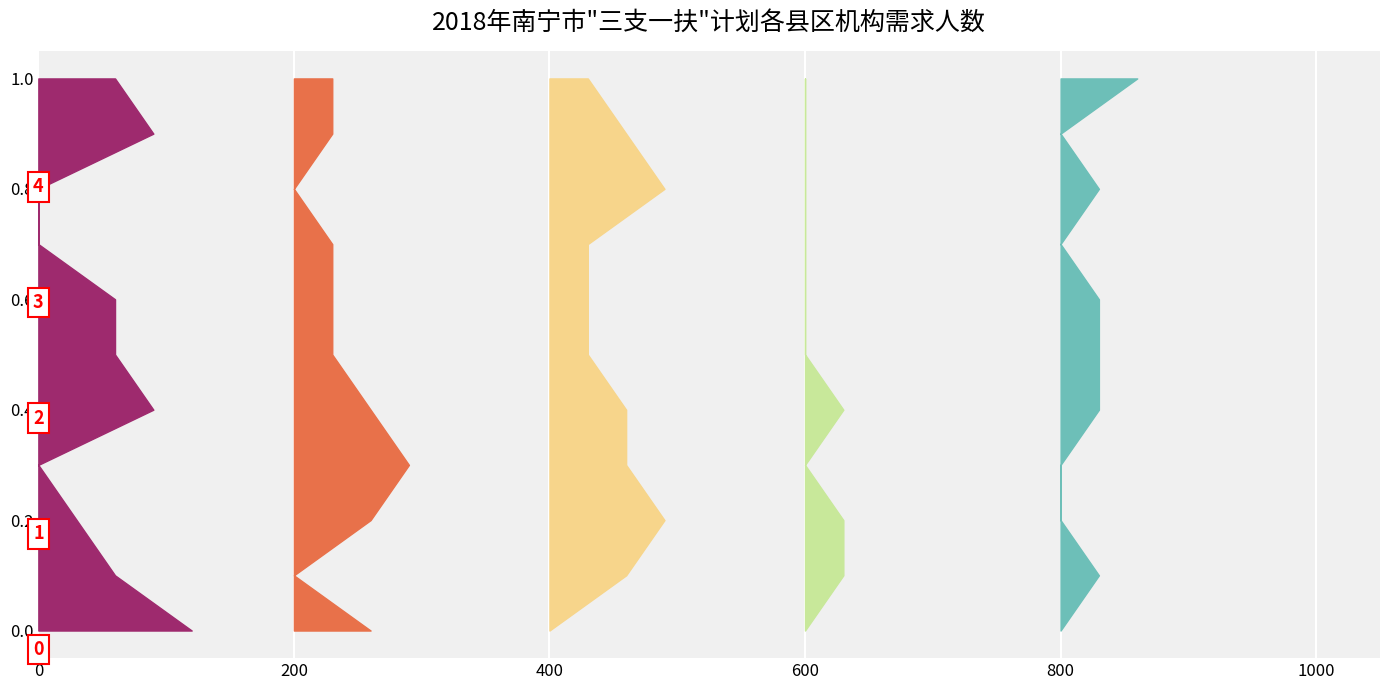

Reading left to right, extract all data points from this chart.

劳动就业和社会保障服务机构: 4	2	1	0	3	2	2	0	0	3	2
农技服务机构: 2	0	2	3	2	1	1	1	0	1	1
社会服务机构: 0	2	3	2	2	1	1	1	3	2	1
医疗卫生机构: 0	1	1	0	1	0	0	0	0	0	0
规划建设机构: 0	1	0	0	1	1	1	0	1	0	2